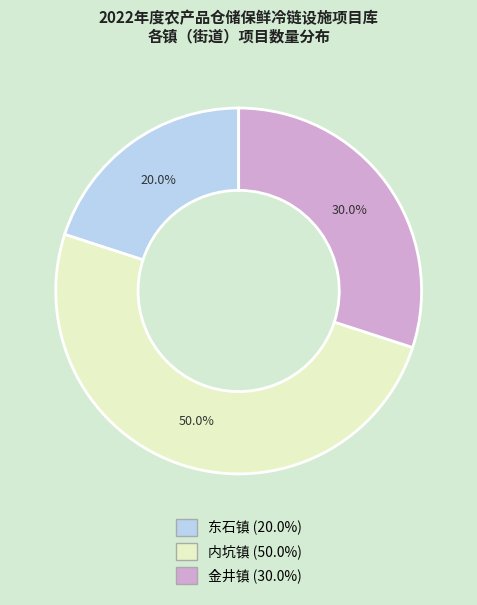

Rank the categories by value from highest to lowest.

内坑镇, 金井镇, 东石镇